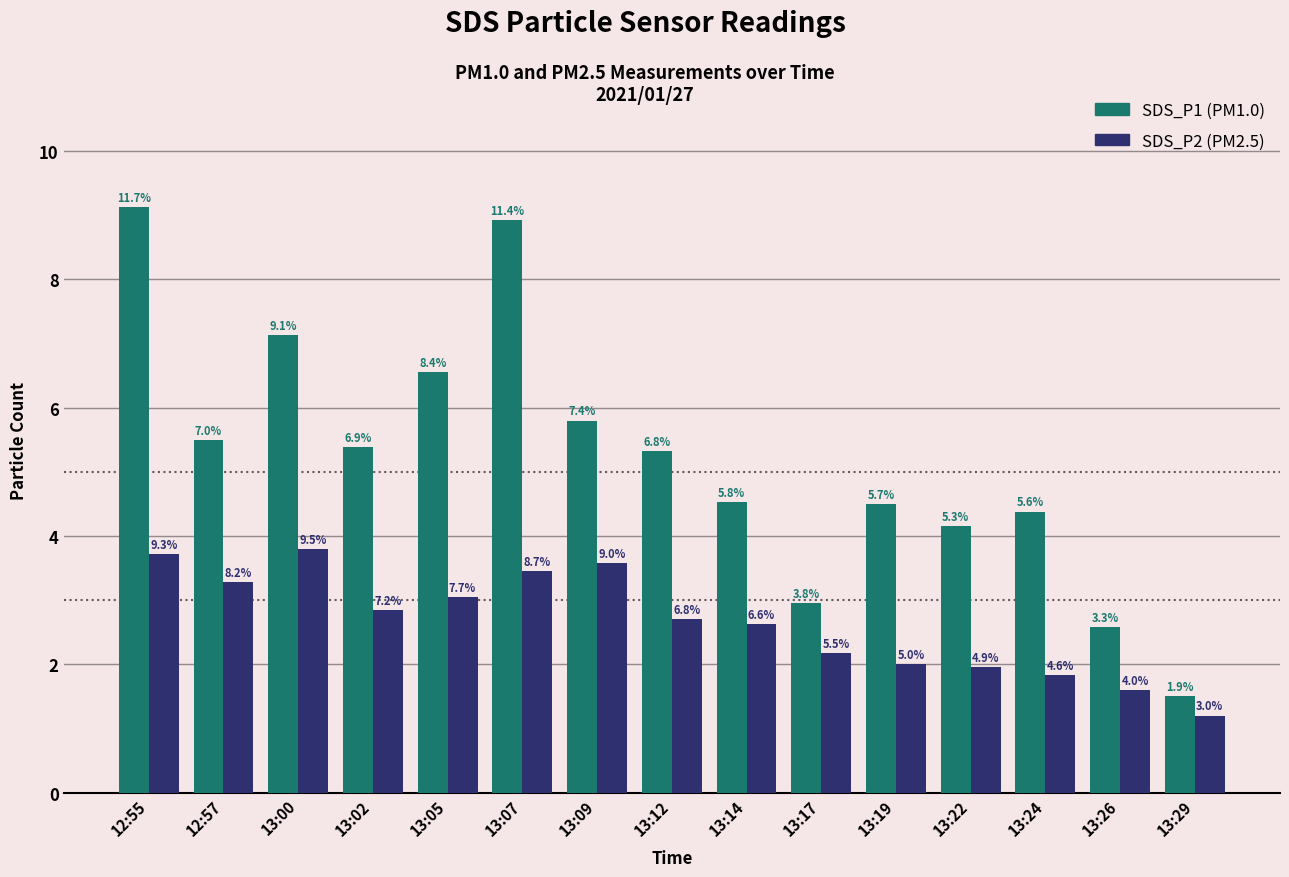

How many bars are there in total?

30